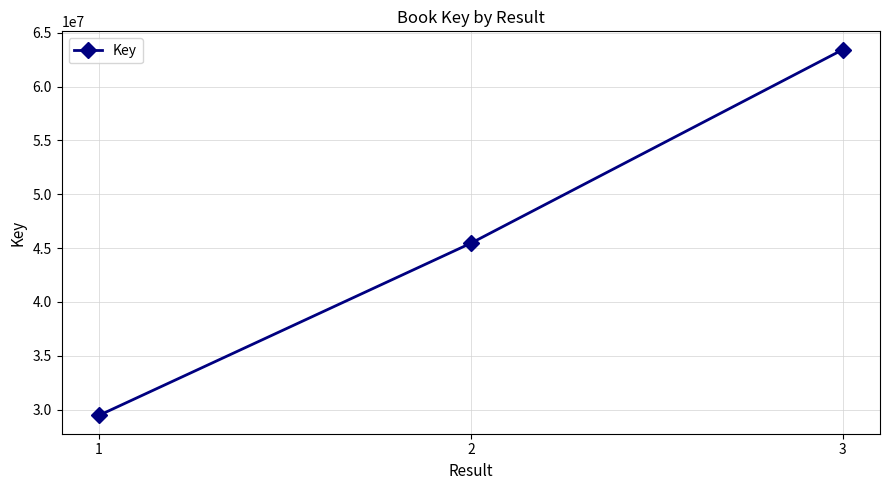

Reading right to left, extract all data points from this chart.

63436072	45454936	29463271